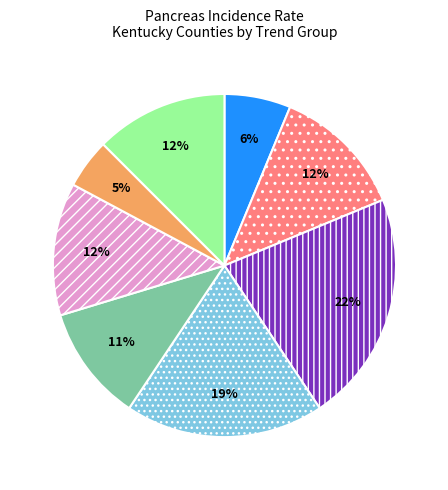

To the nearest percent, what is the difference between the largest and smallest slice percentages?

17%